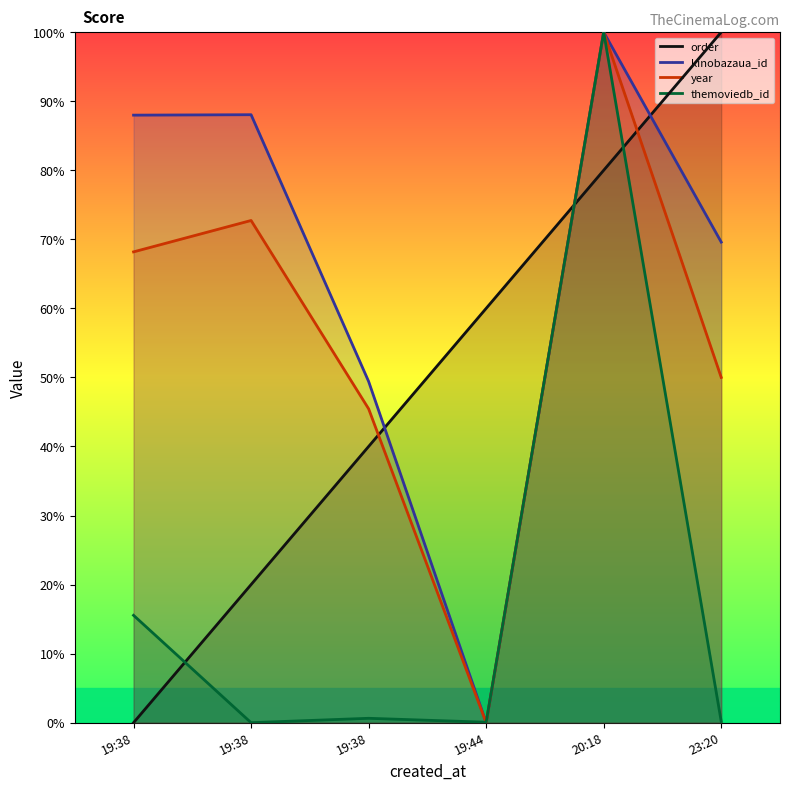

List the labels in order of year value, smallest first.

19:44, 19:38, 23:20, 19:38, 19:38, 20:18